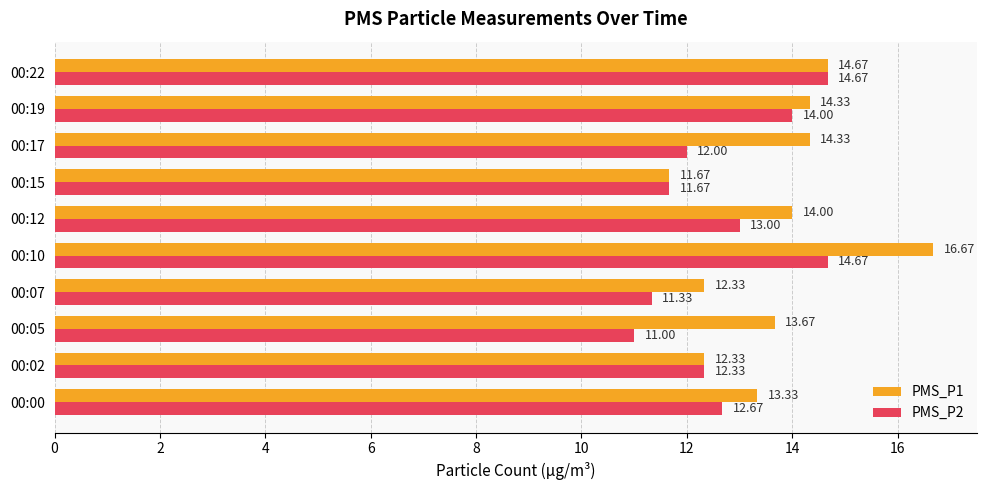

What is the total value across all series at 00:15?

23.3